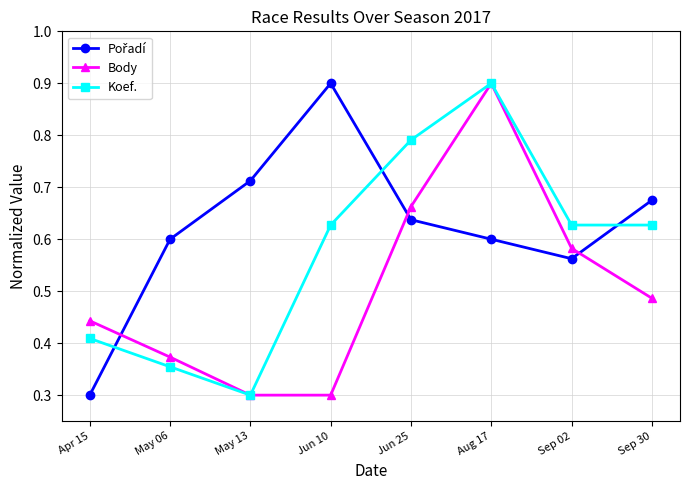

At how many categories does at least one series exceed 0?

8